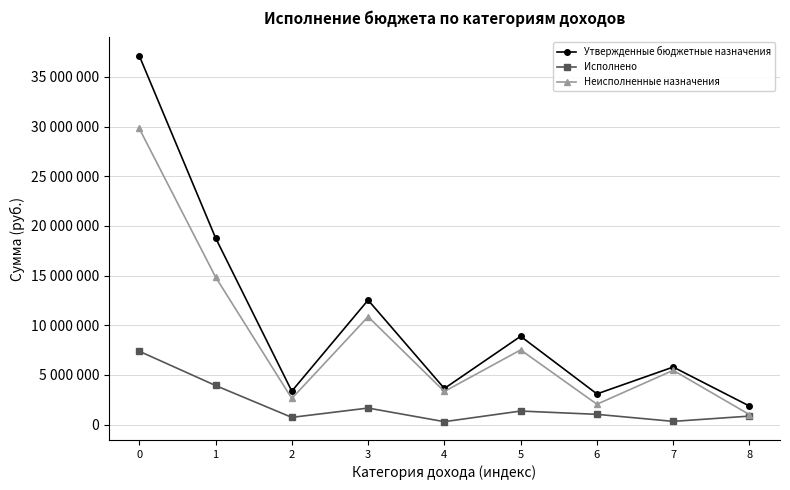

What are all the series names shown in the legend?

Утвержденные бюджетные назначения, Исполнено, Неисполненные назначения